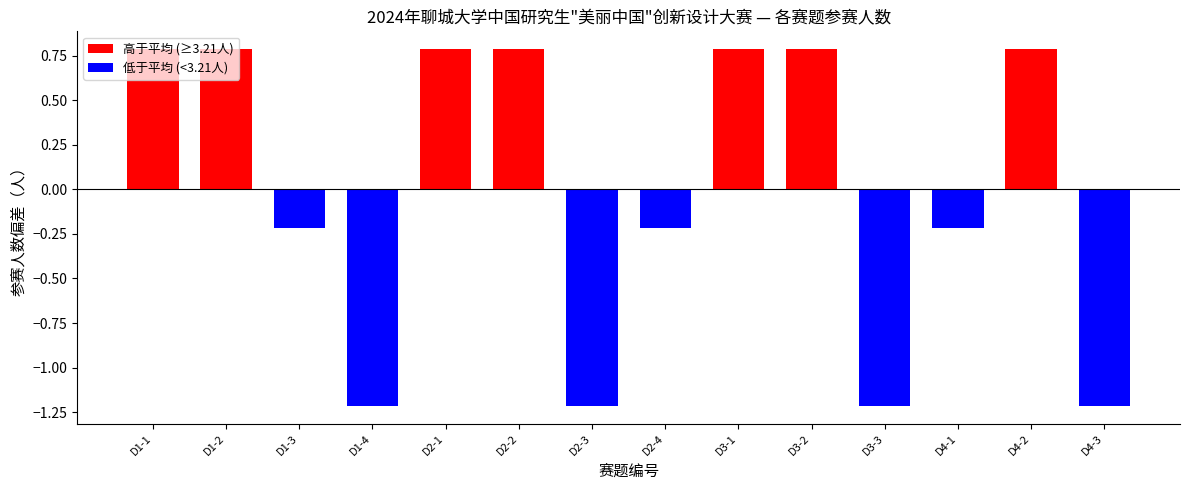

Does the chart contain any negative values?

Yes